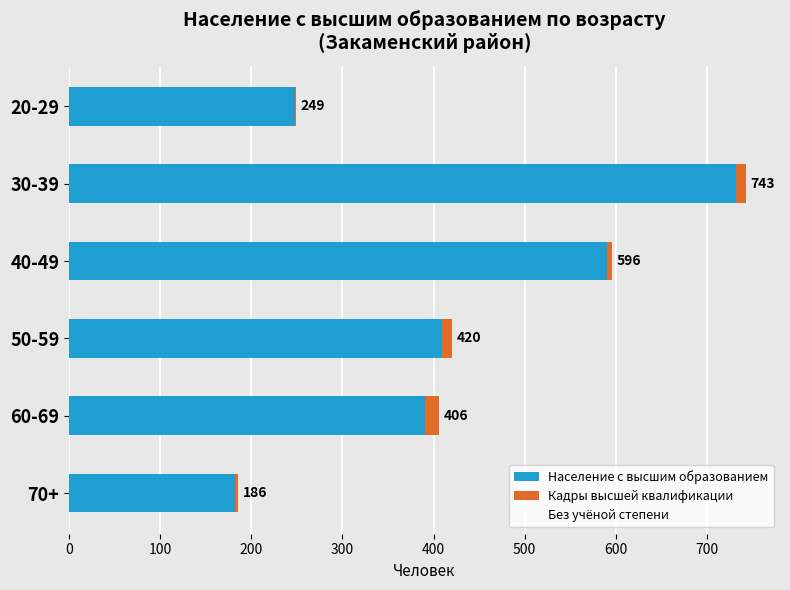

What is the value of the Без учёной степени bar at the 1st from the left?

248